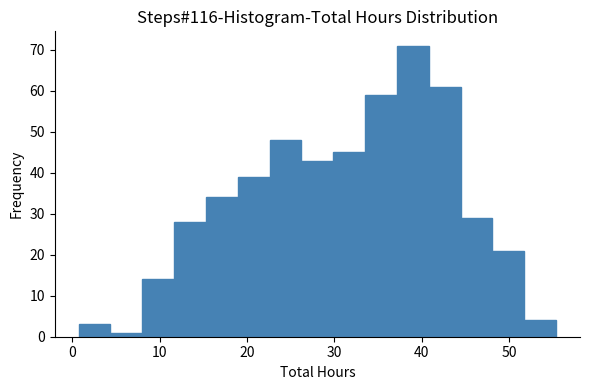

Around what value on the x-axis is the tallest bar? Give the approximate position of its centre, as read against the axis.

39